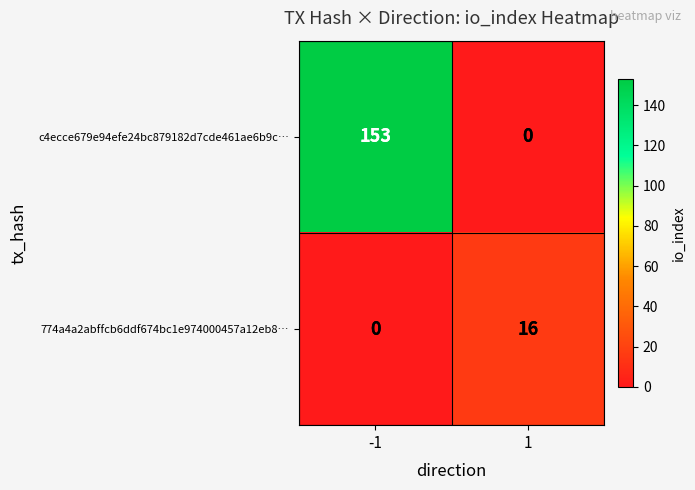

The 774a4a2abffcb6ddf674bc1e974000457a12eb8… series shows 16 at 1. True or false?

True